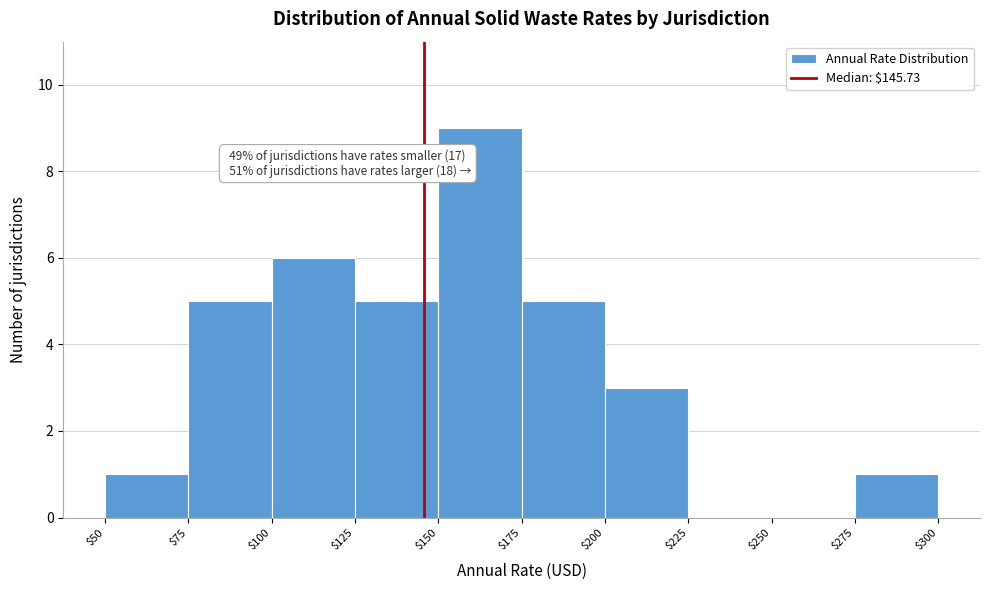

Over which range of the x-axis is the bar tallest?

$150 to $175